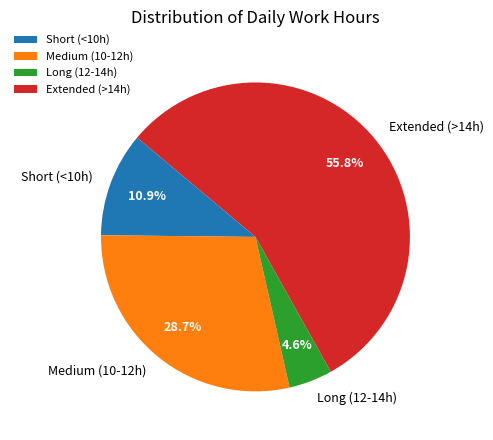

What portion of the pie excludes Long (12-14h)?

95.4%